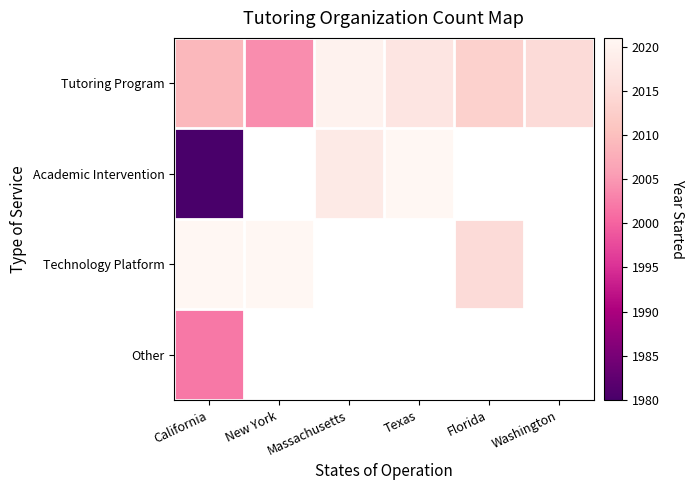

Which series has the largest total across all categories?

Tutoring Program